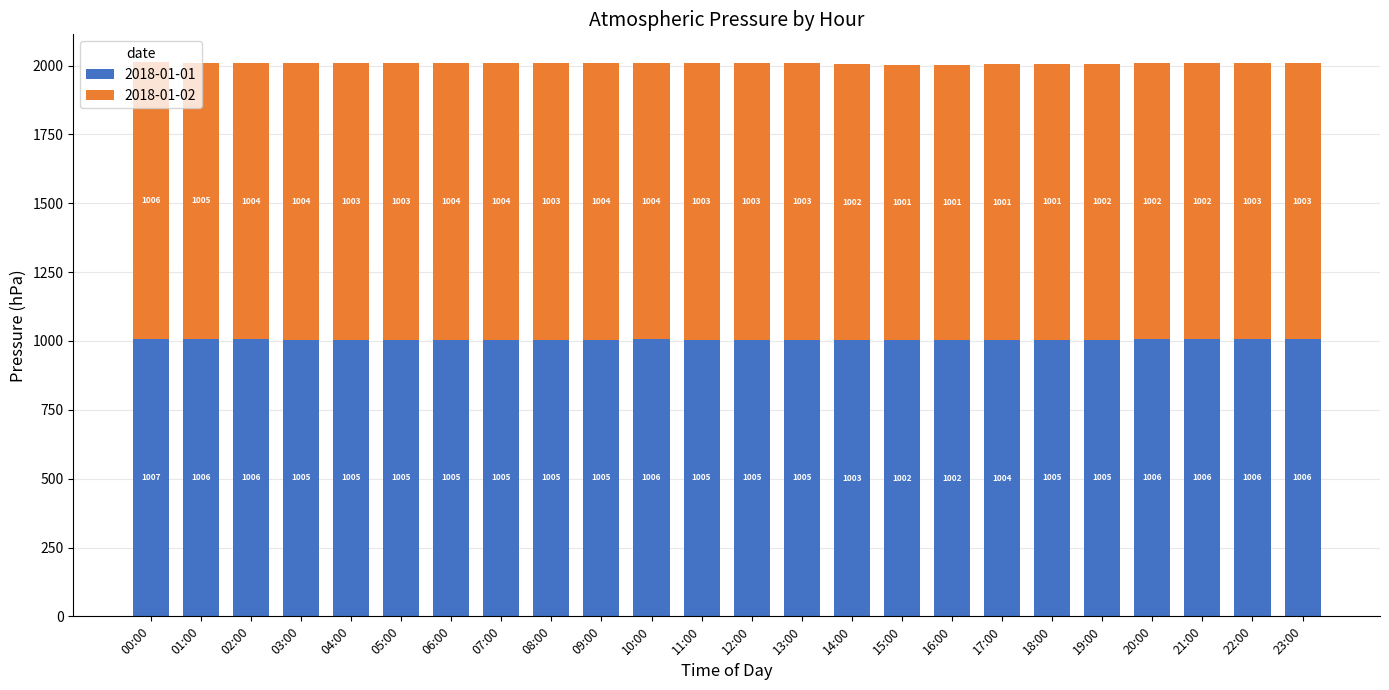

What is the maximum value for 2018-01-01?

1007